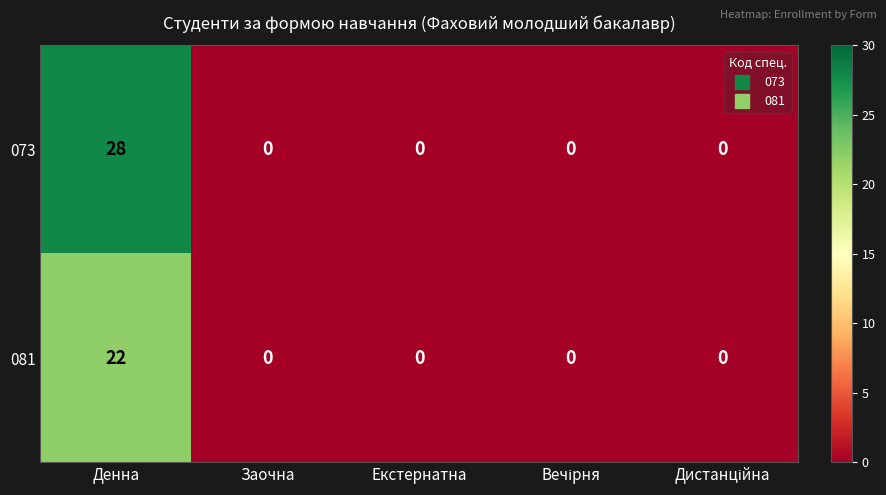

What is the spread (max minus min) of values at Денна?

6